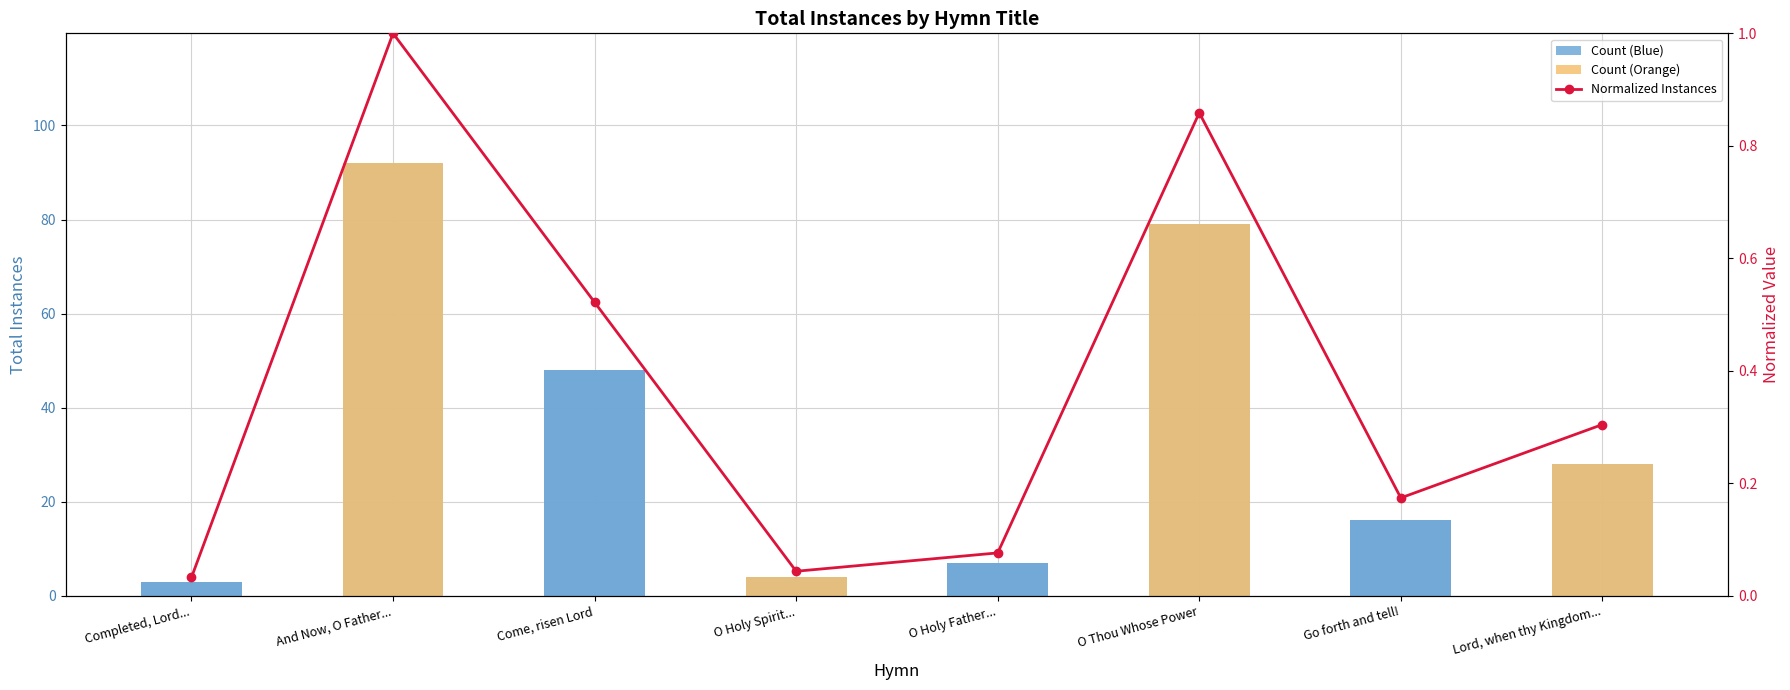

What is the label of the 3rd bar from the left?

Come, risen Lord